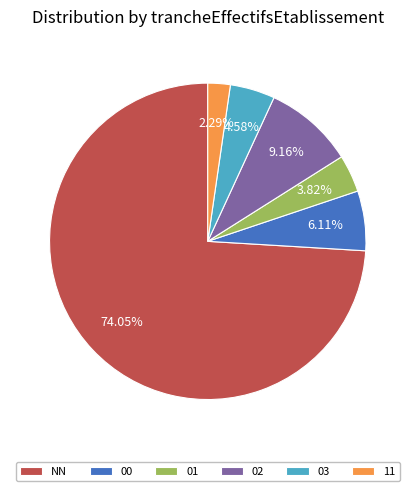

Which has a higher value, 03 or 11?

03